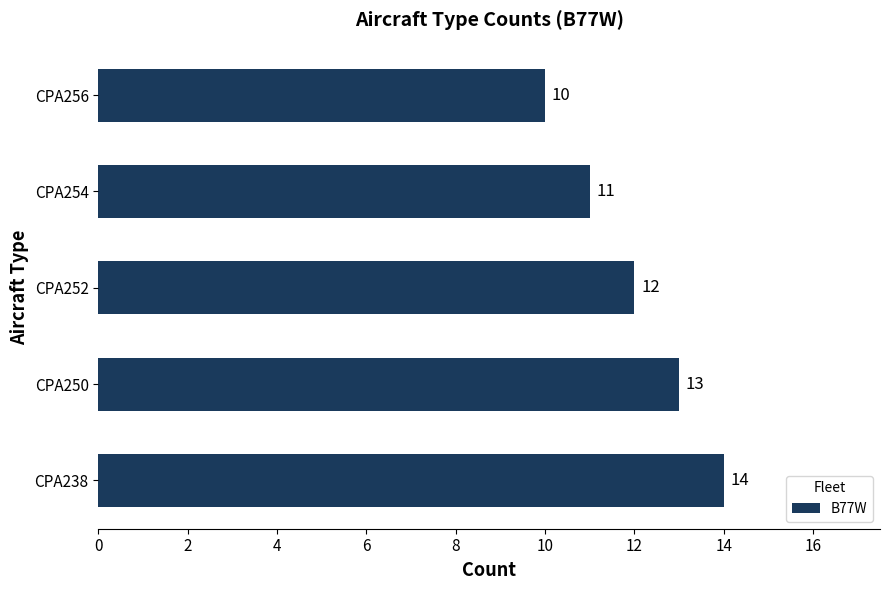

What is the ratio of the value at CPA238 to the value at CPA254?

1.3